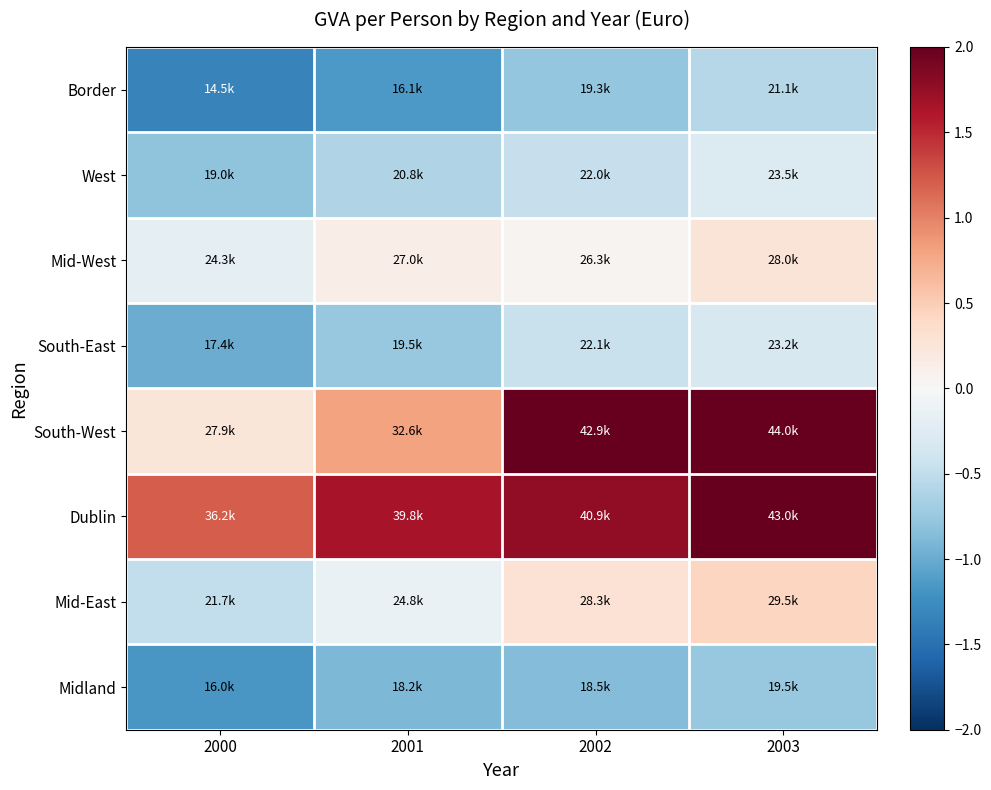

Which series has the largest range (max minus min)?

South-West